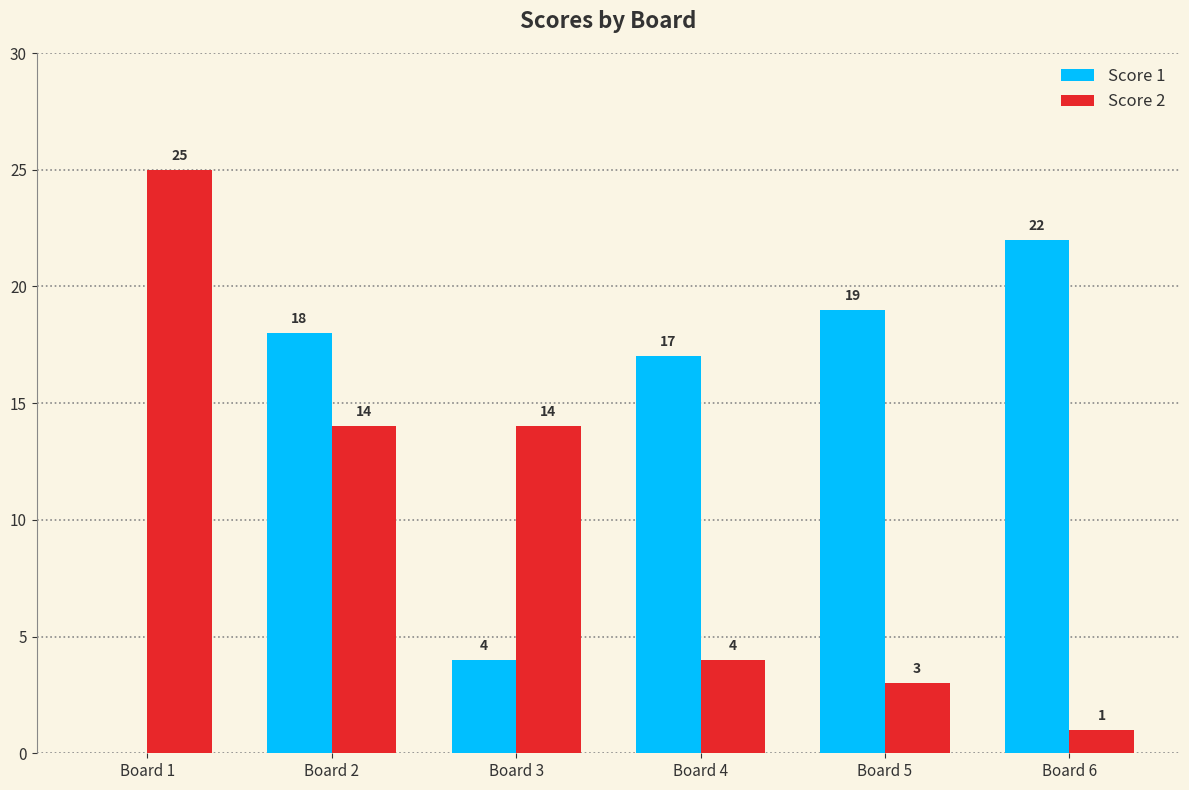

Where is Score 1 nearest to the value 11?

Board 4